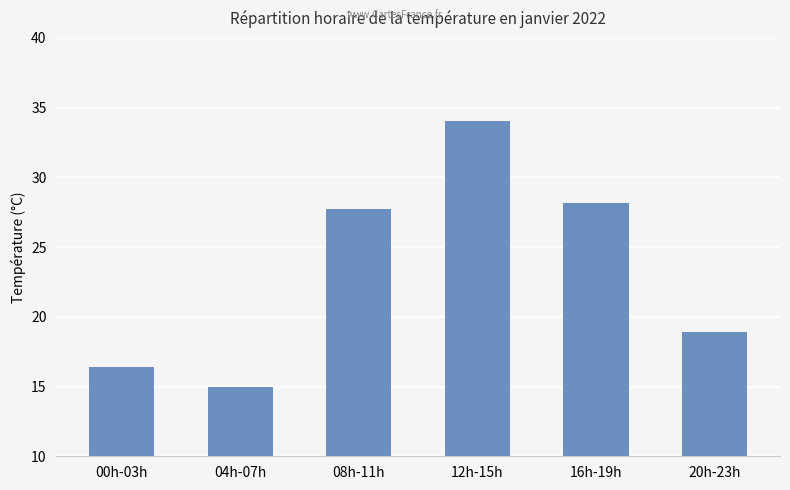

The chart shows a value of 13.2 at 16h-19h. True or false?

False